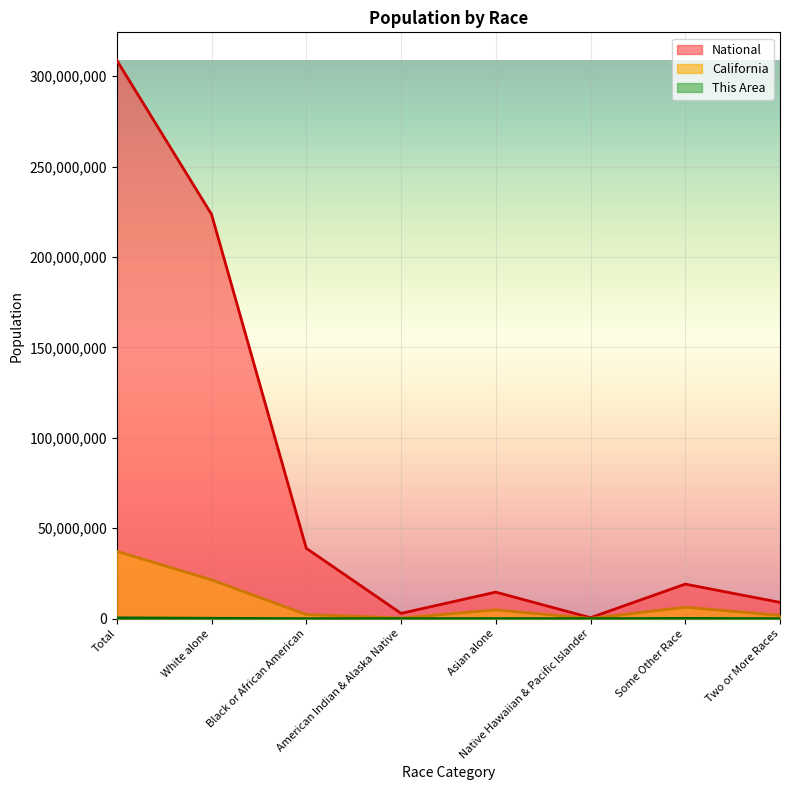

In This Area, how many points are higher than both neighbors (excluding endpoints)?

2